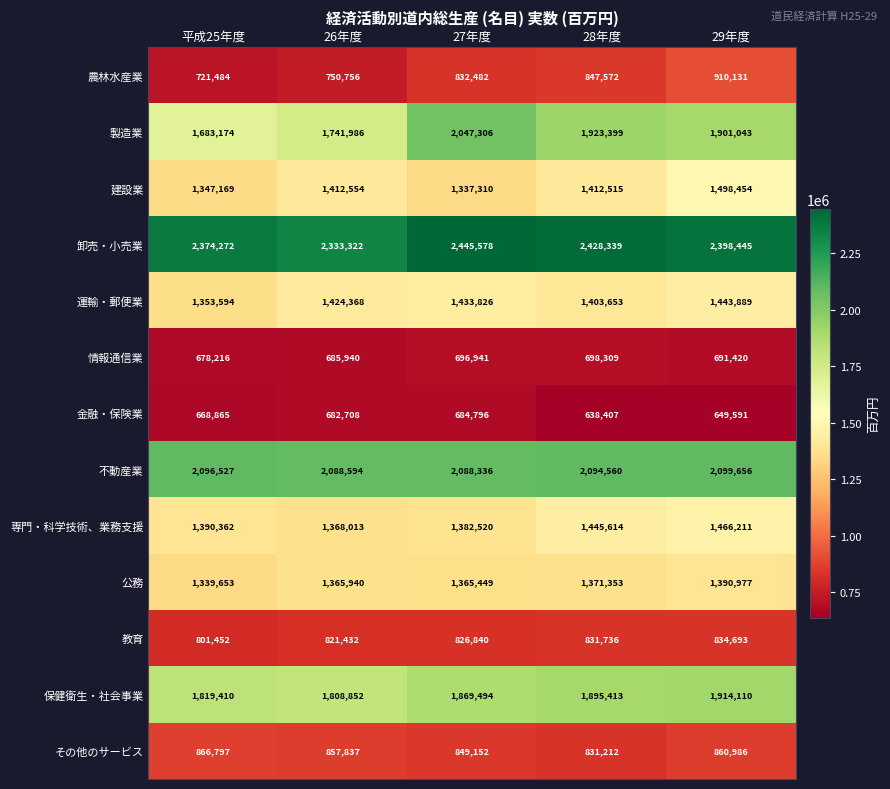

Which category has the lowest value across all series?

28年度